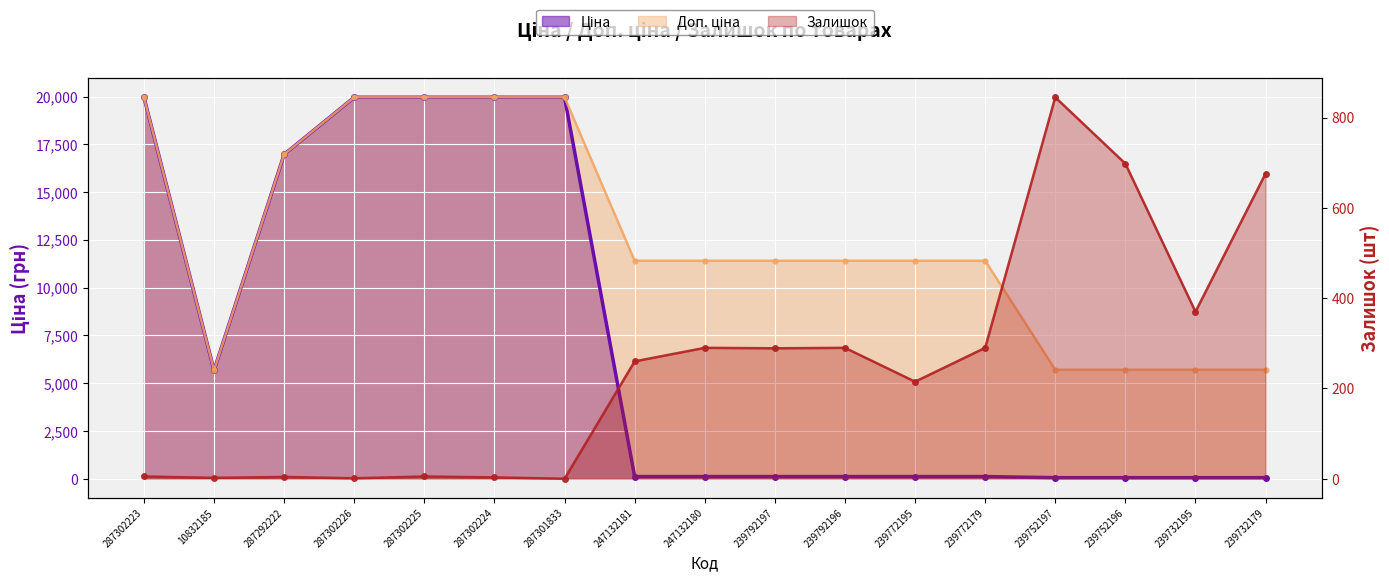

What value does the Доп. ціна series have at 247132180?

11410.0